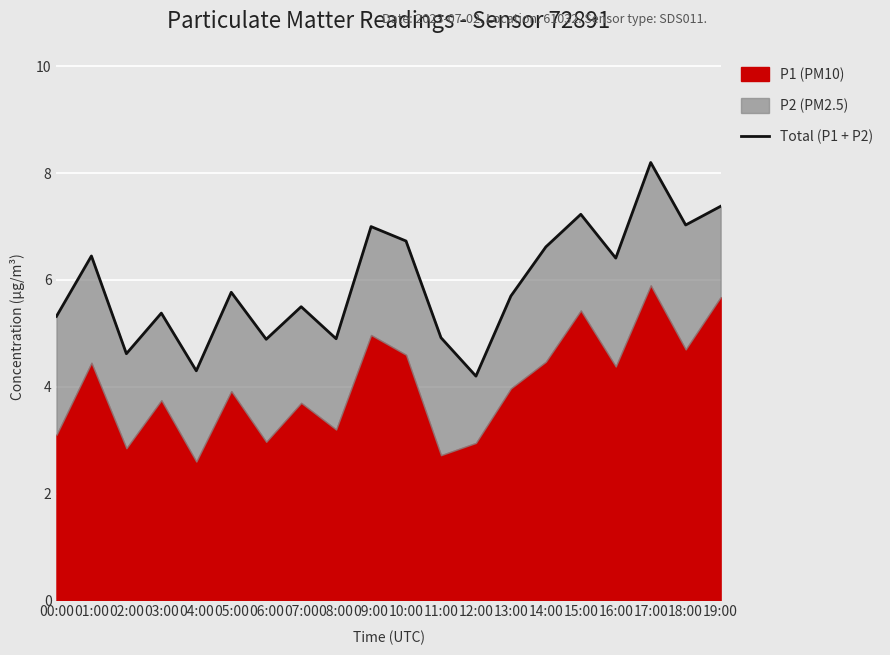

What is the sum of the values at 17:00 and 12:00?

12.4